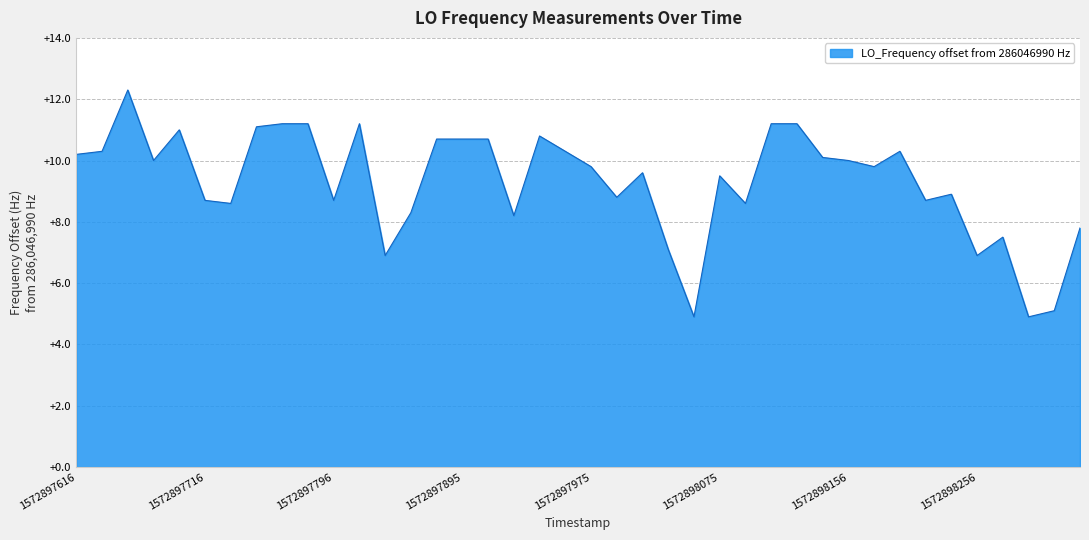

What is the difference between the maximum and minimum values?

7.4